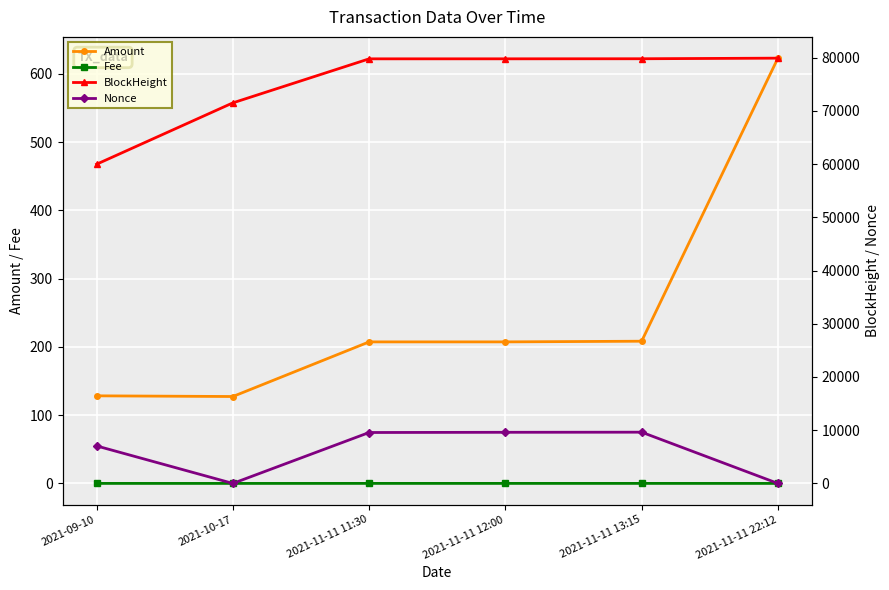

In Amount, how many points are lower than both neighbors (excluding endpoints)?

1